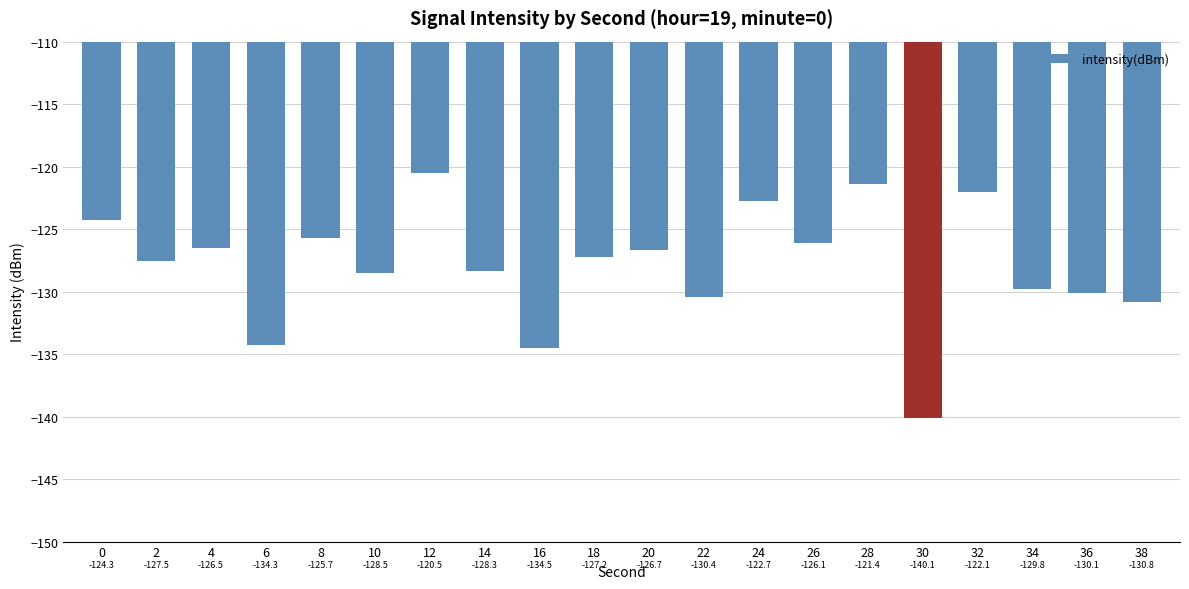

At which category does the chart reach its minimum across all series?

30